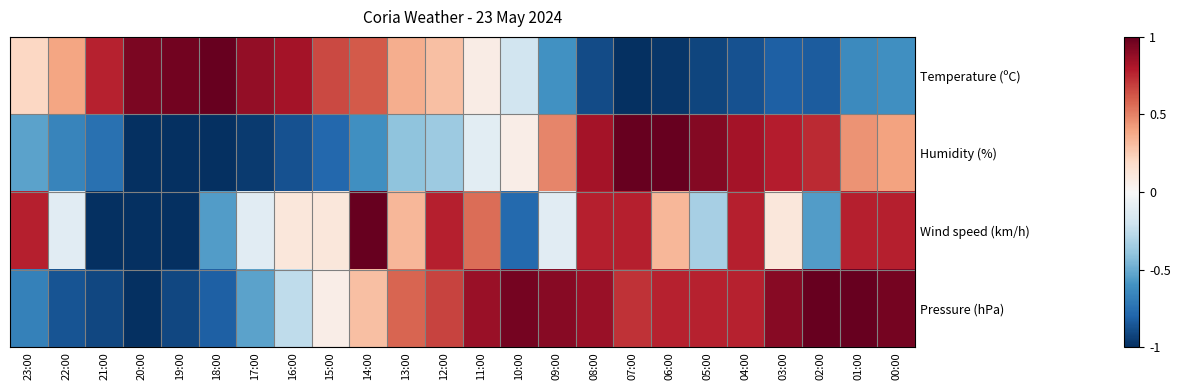

Which category has the lowest value across all series?

07:00